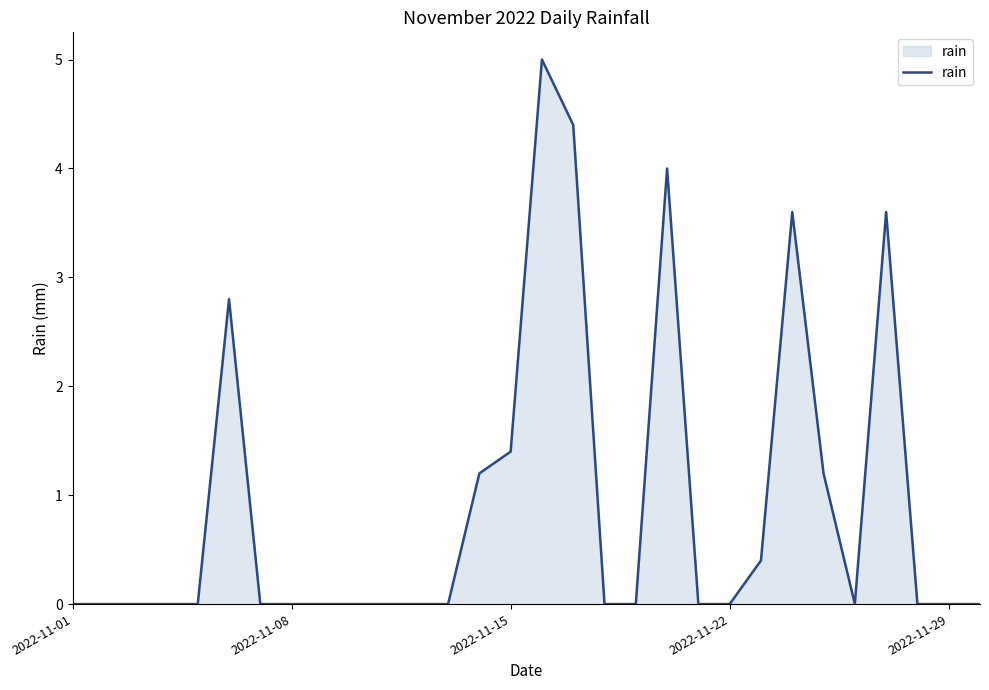

What is the maximum value shown in the chart?

5.0